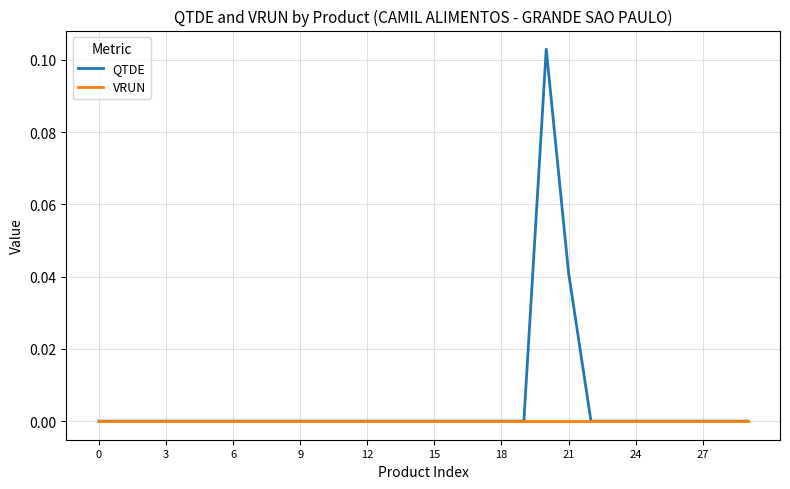

Which series has the largest total across all categories?

QTDE